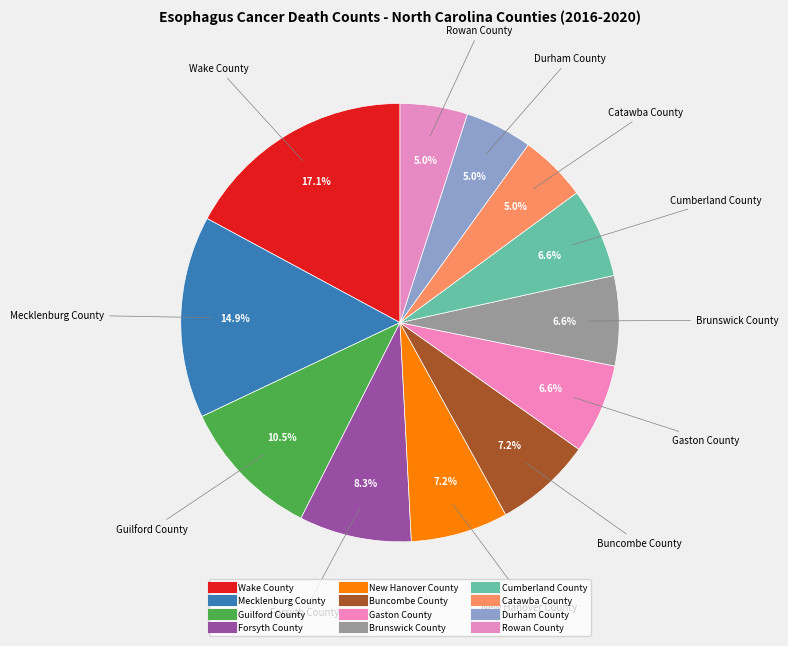

To the nearest percent, what percentage of the pie is Rowan County?

5%